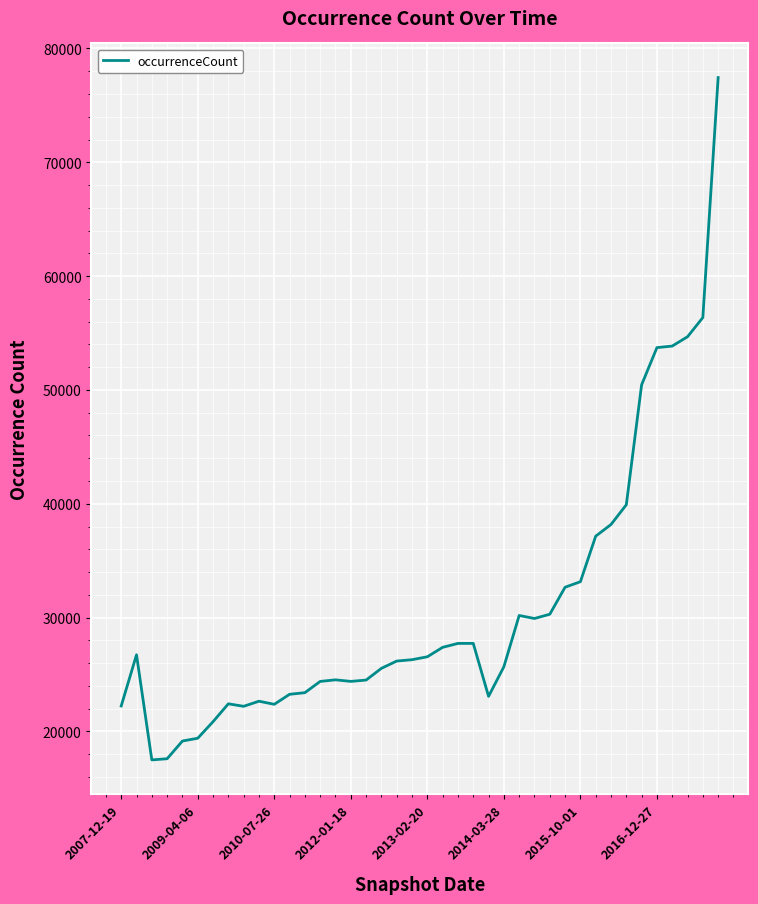

What is the difference between the maximum and minimum values?

59947